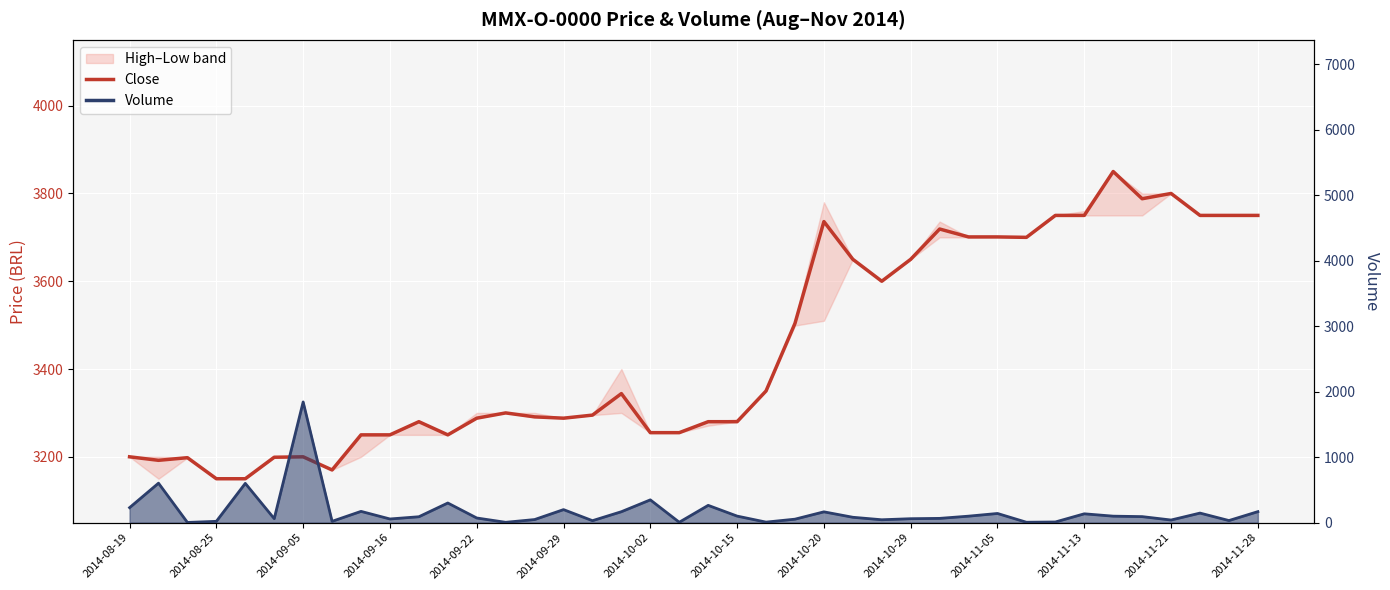

Where is the data nearest to the value 3500?

23